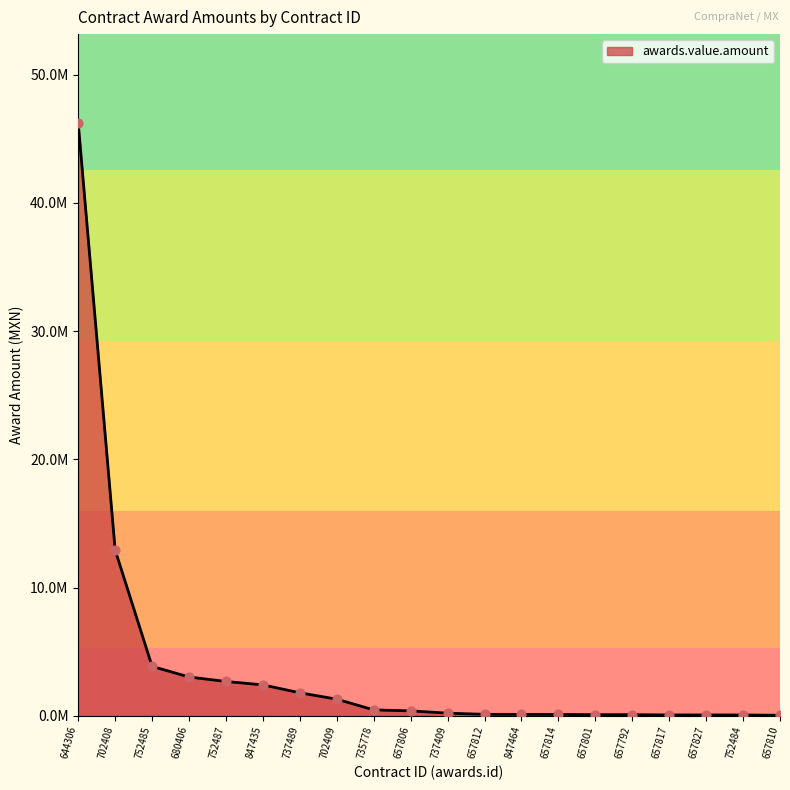

Approximately how many times larger is the value at 657806 compared to 657792?

4.8